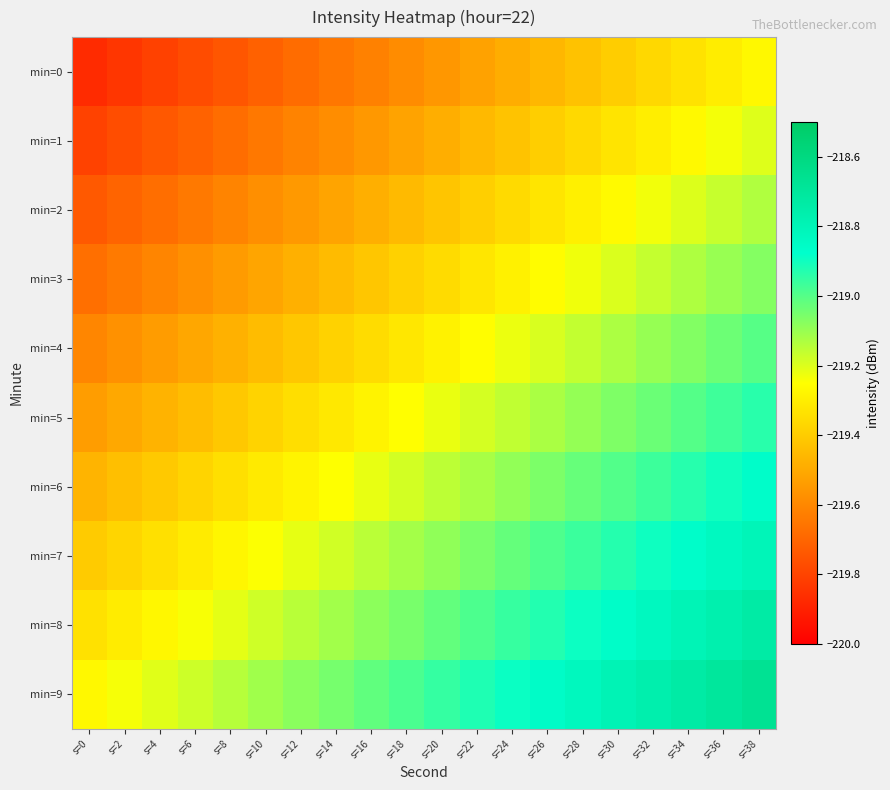

What is the total value across all series at s=32?

-2190.6